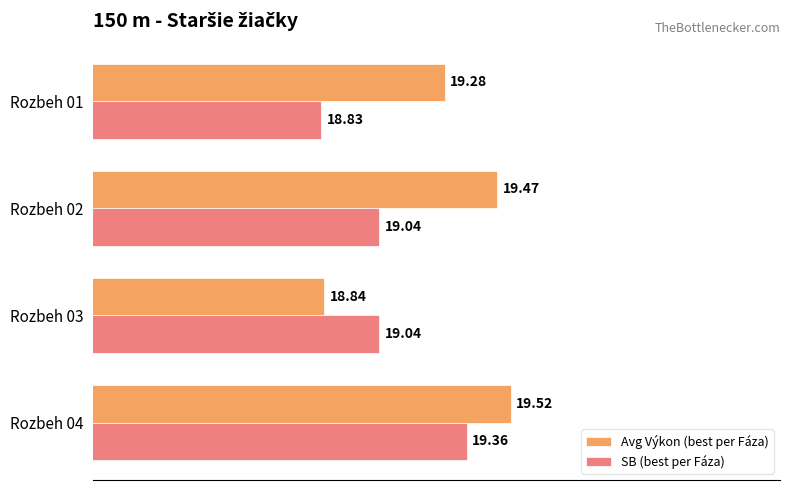

How many series are shown in this chart?

2